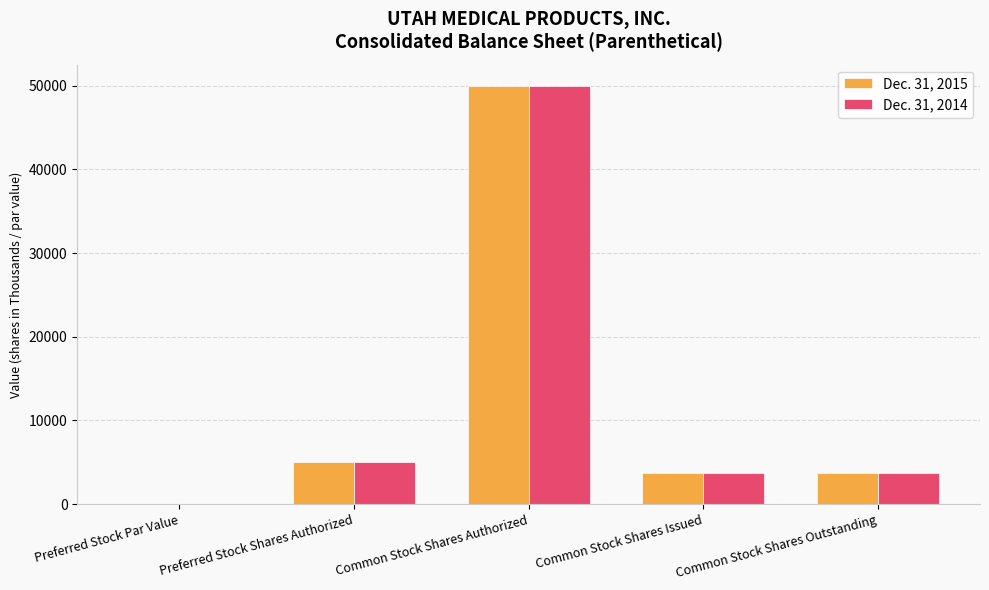

The Dec. 31, 2014 series shows 0.0 at Preferred Stock Par Value. True or false?

True